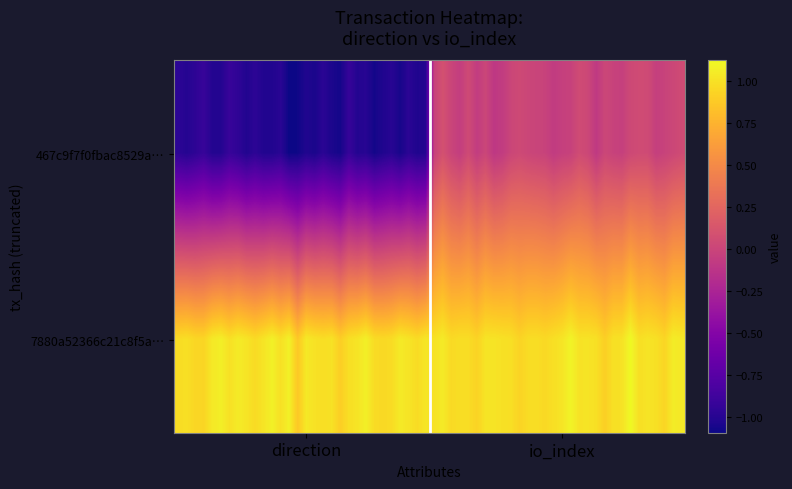

Rank the series by their average value, from highest to lowest.

7880a52366c21c8f5a63d80fb60374ca5972464, 467c9f7f0fbac8529ac4aae1623034545a4b576